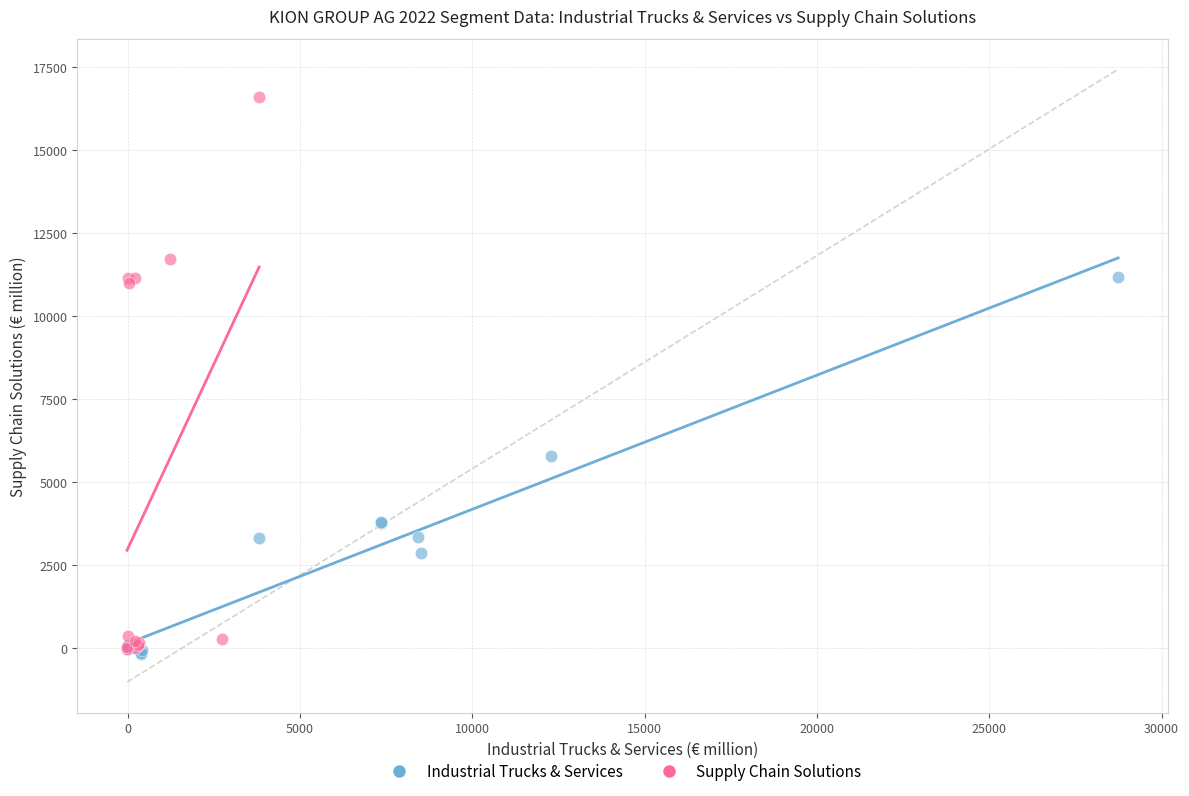

Which series contains the highest Y value?

Supply Chain Solutions